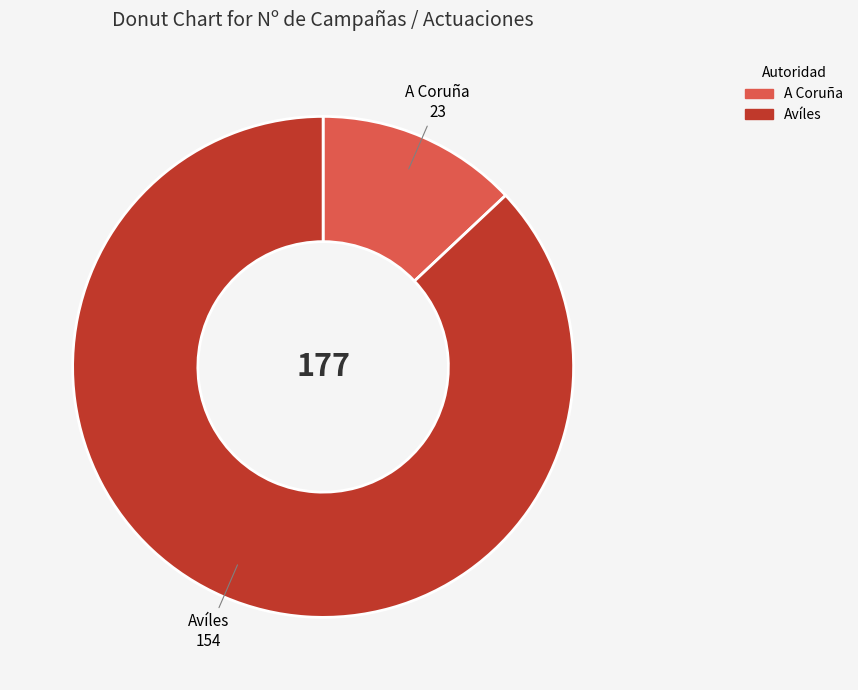

Which has a higher value, A Coruña or Avíles?

Avíles